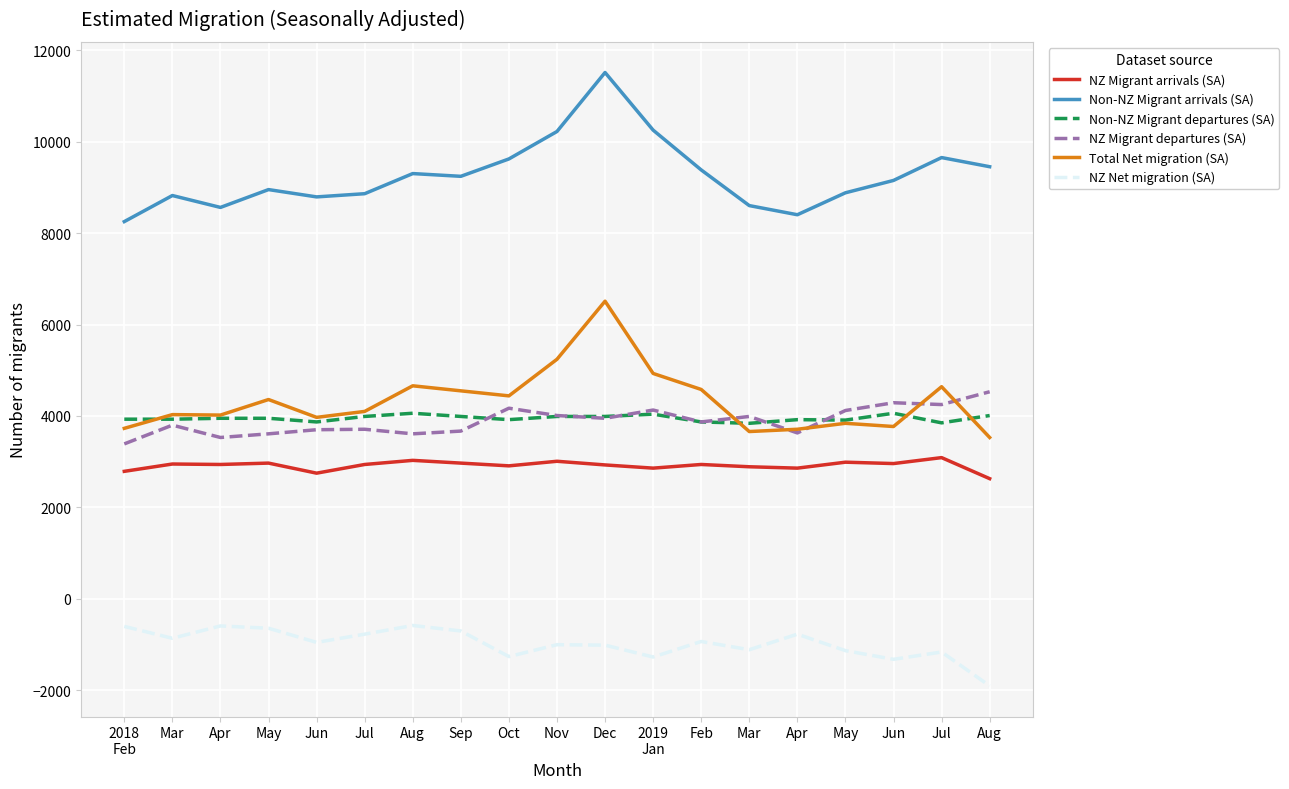

Where is the first local maximum for Non-NZ Migrant departures (SA)?

Aug